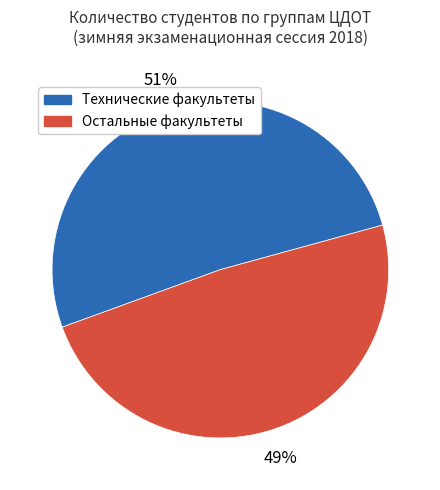

To the nearest percent, what is the average slice percentage?

50%